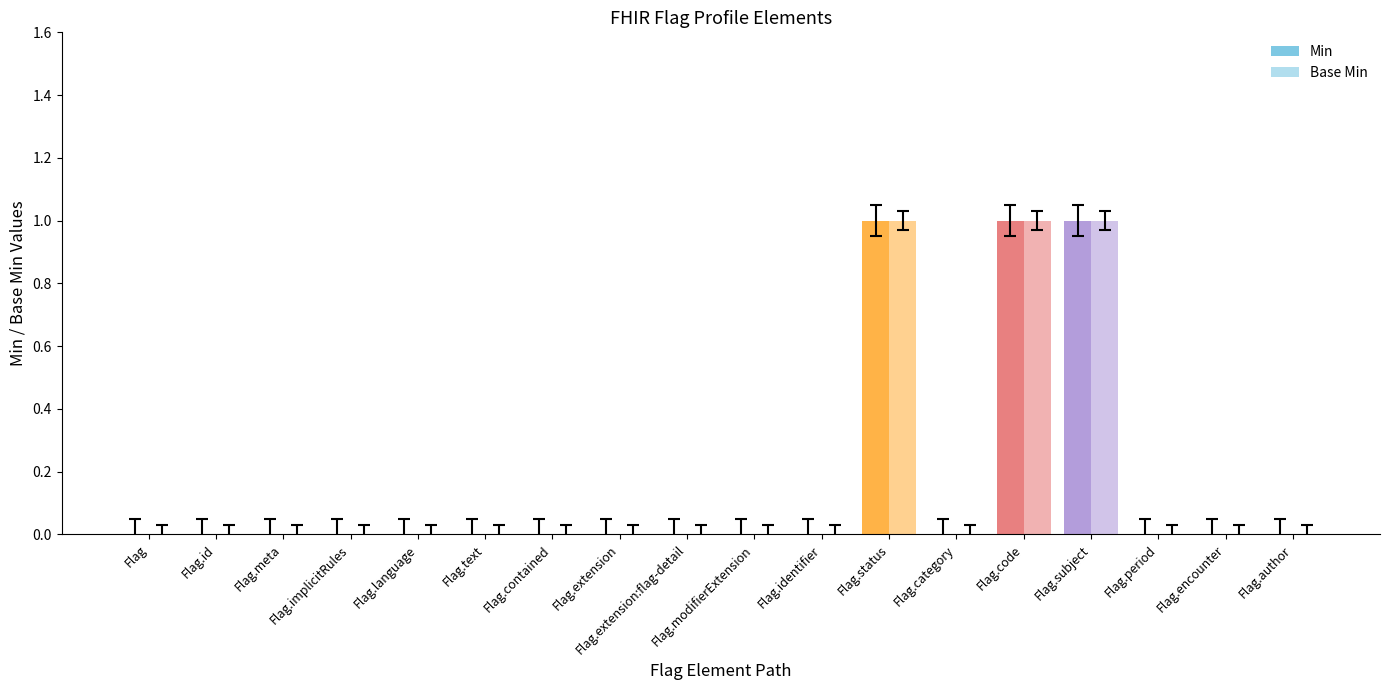

At Flag.id, list the series in order from largest to smallest.

Min, Base Min